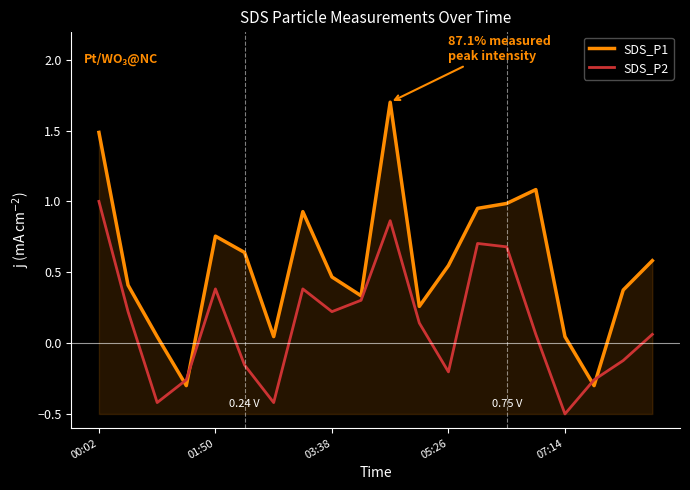

Rank the series by their maximum value, from lowest to highest.

SDS_P2, SDS_P1